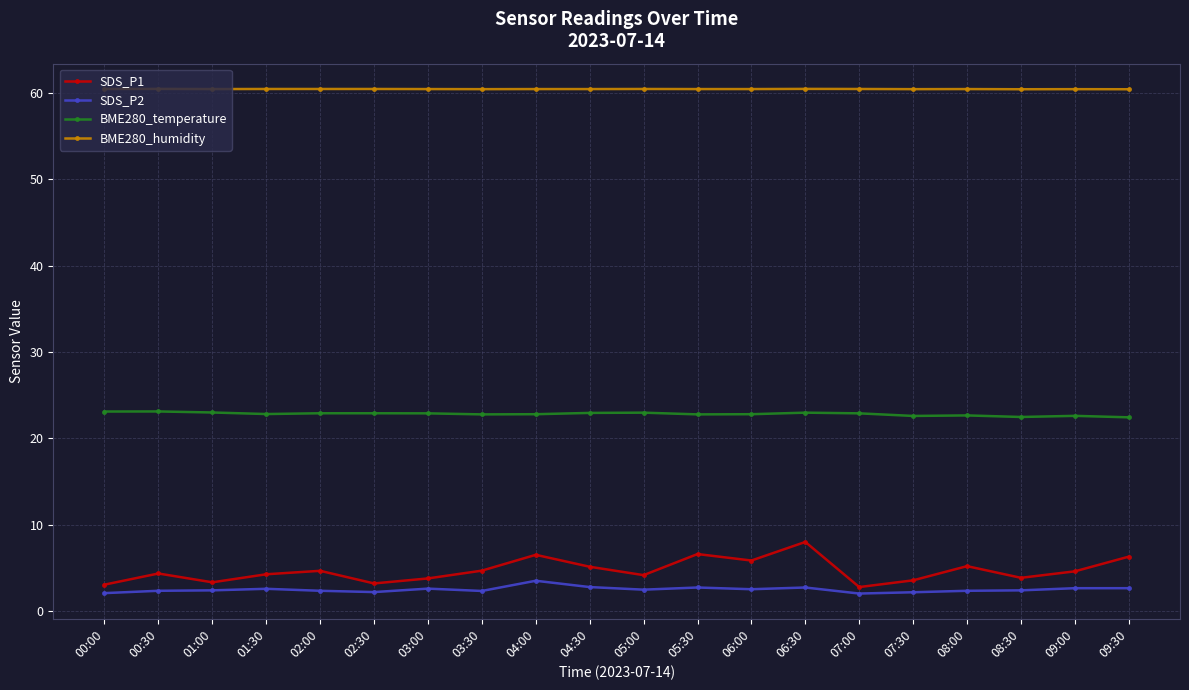

Does the chart display data point markers on the line(s)?

Yes